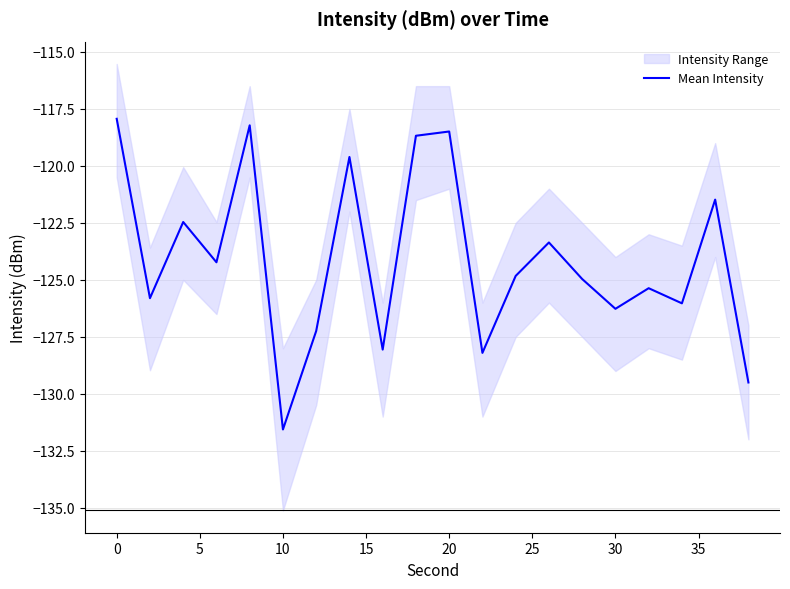

True or false: Mean Intensity has a value of -117.9 at 0.

True